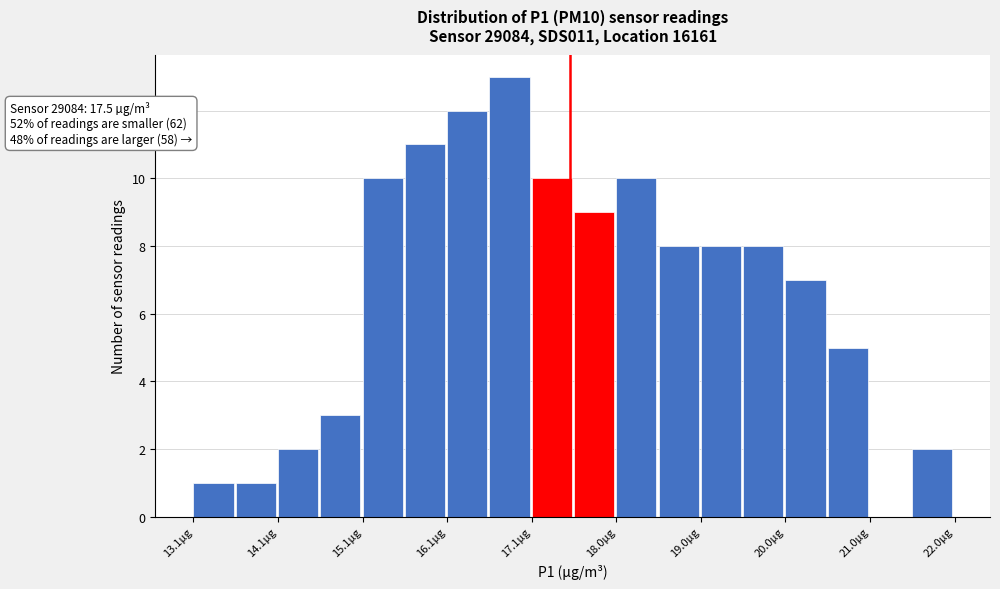

Which range on the x-axis has the tallest bar?

16.6 to 17.1